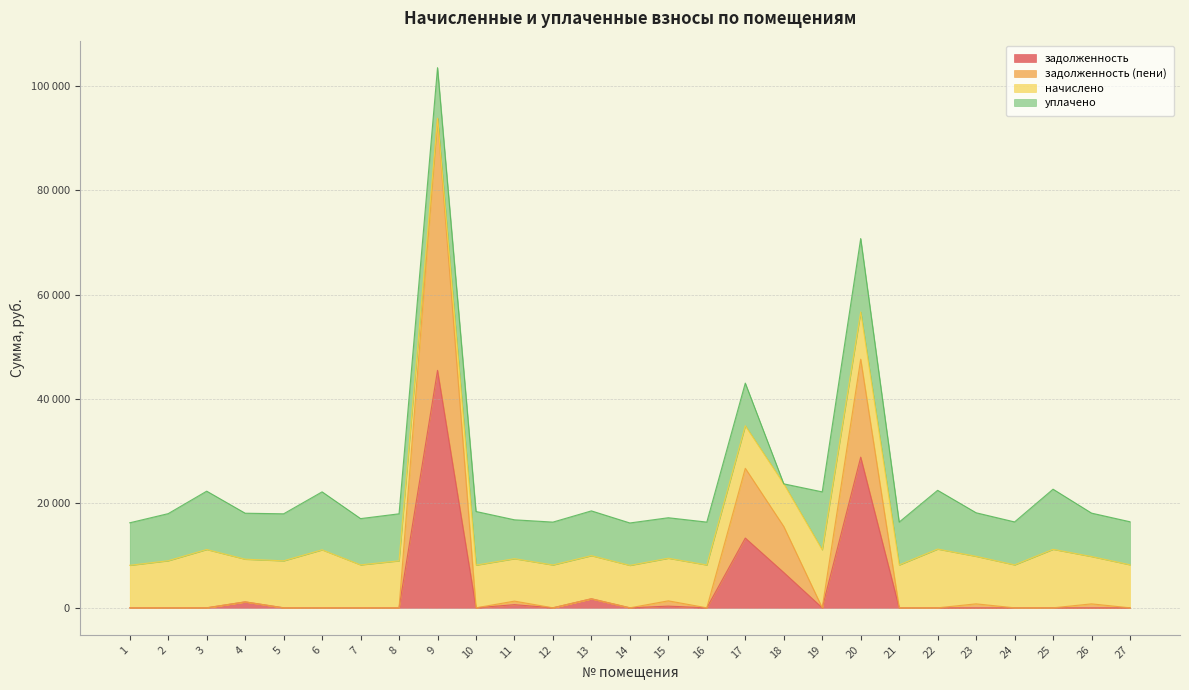

Does the chart display data point markers on the line(s)?

No